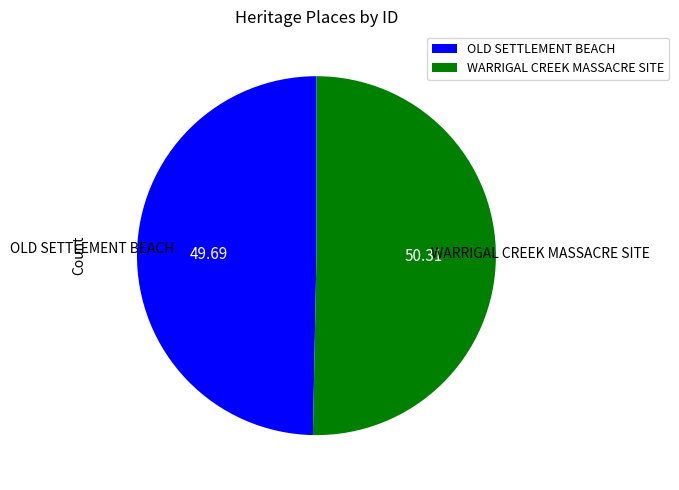

Is the sum of WARRIGAL CREEK MASSACRE SITE and OLD SETTLEMENT BEACH greater than half?

Yes